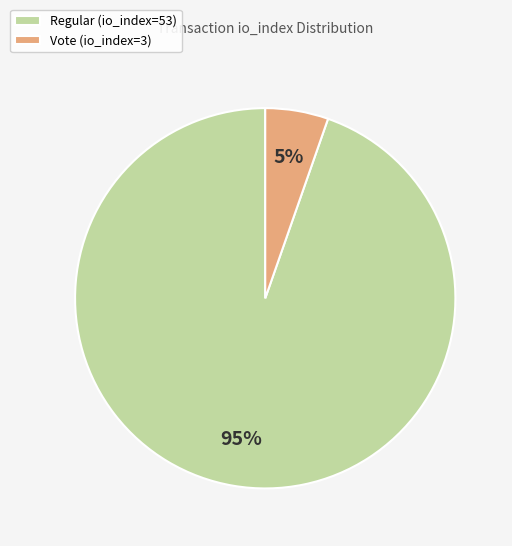

Which category accounts for the majority?

Regular (io_index=53)